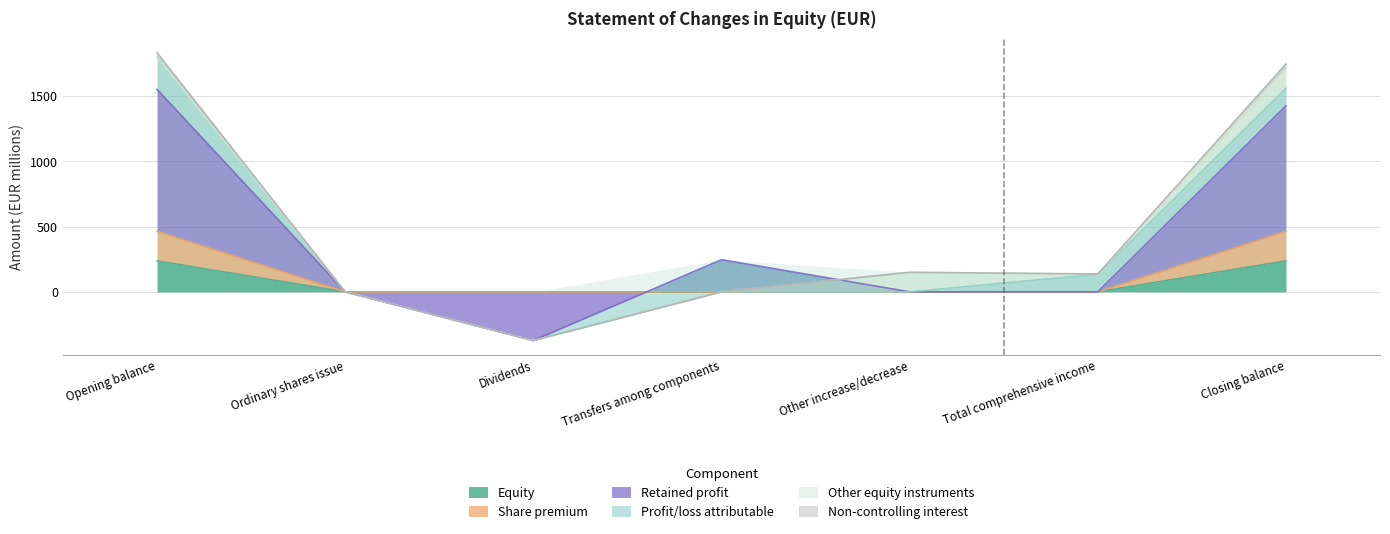

What is the approximate value of Equity at Opening balance?

237.8